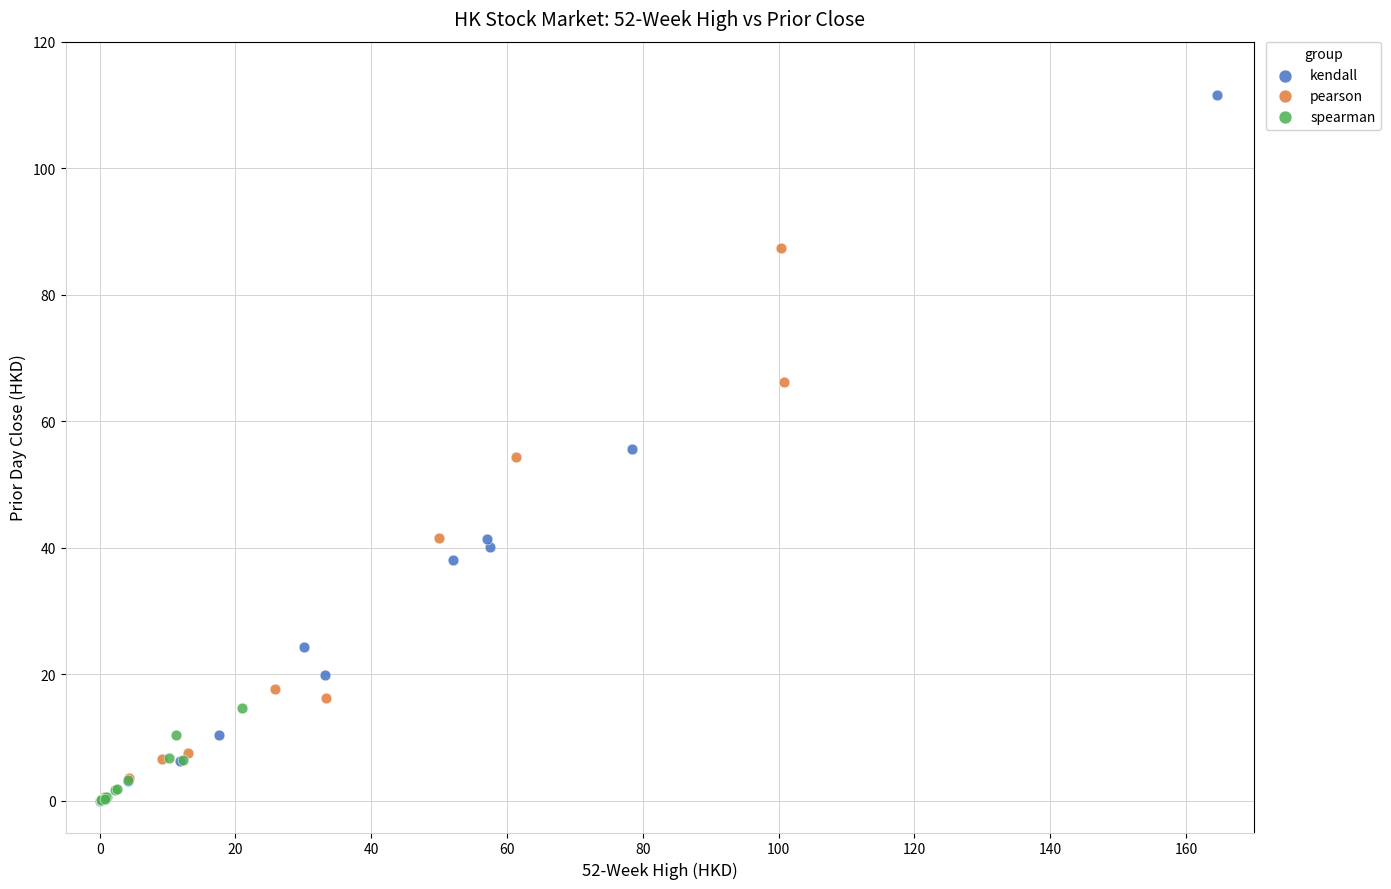

Which series contains the highest Y value?

kendall